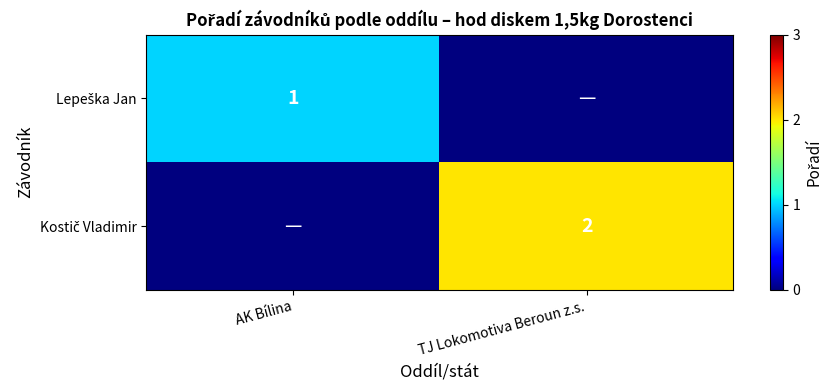

List the series in order of their overall mean, highest first.

Kostič Vladimir, Lepeška Jan